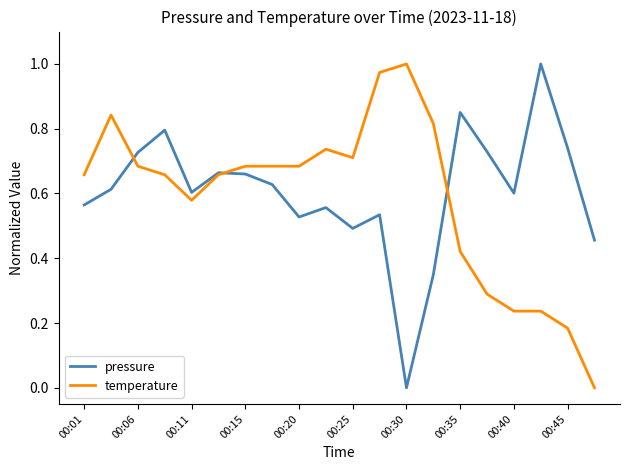

What are all the series names shown in the legend?

pressure, temperature